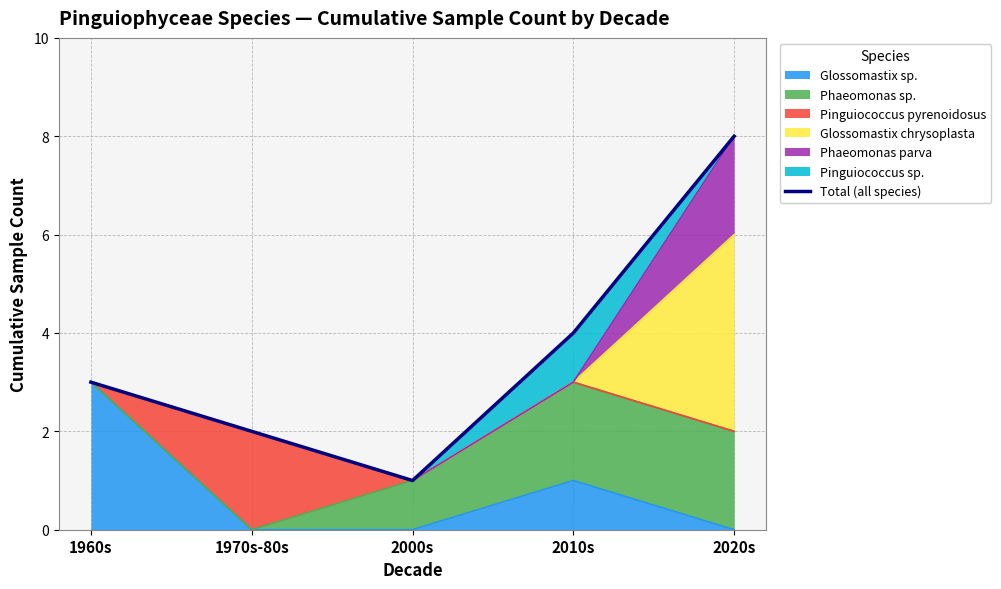

Is it true that the value at 2000s is 1?

True